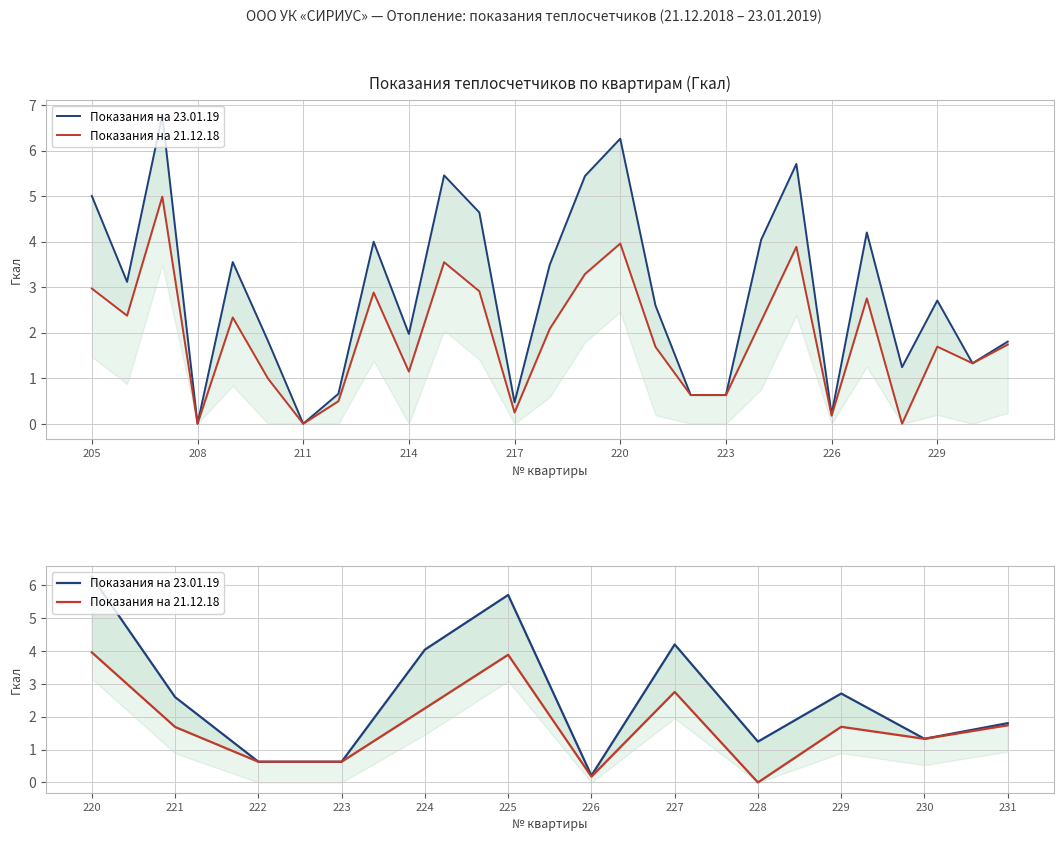

What is the average value of the Показания на 21.12.18 series?

1.7